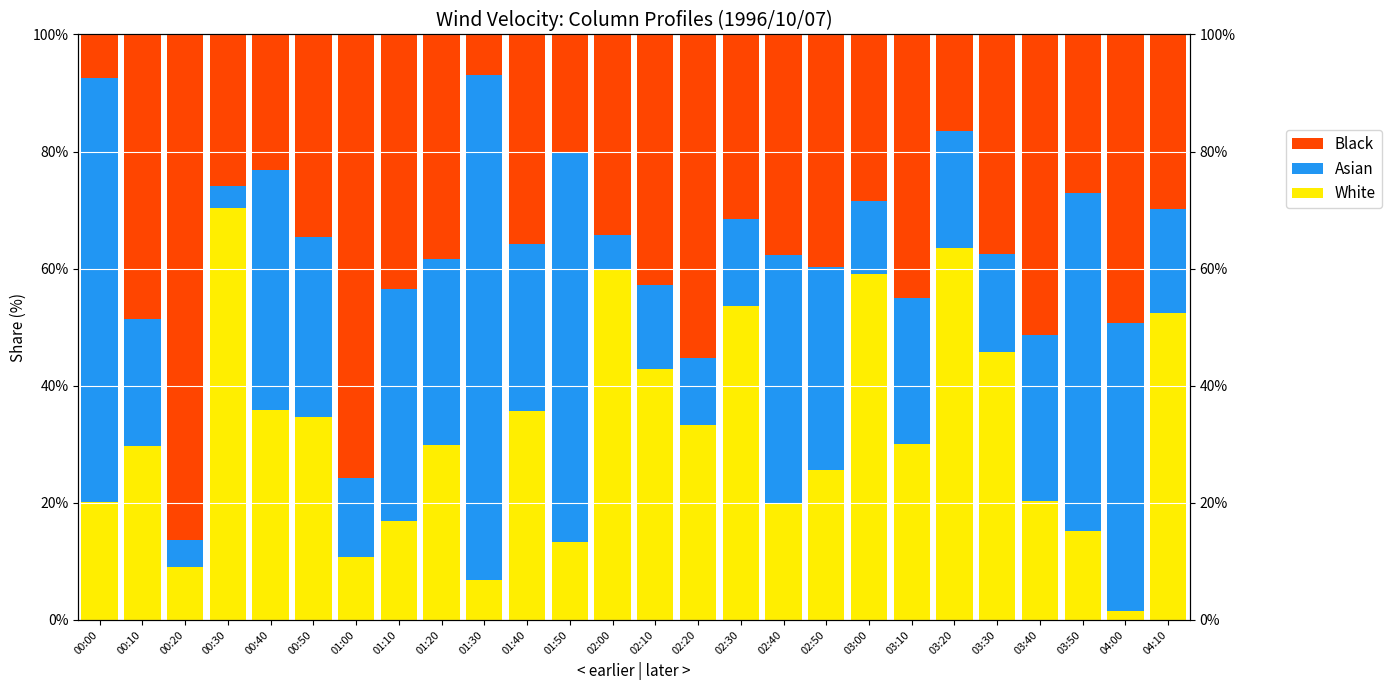

How many data points in Black are less than 37?

13